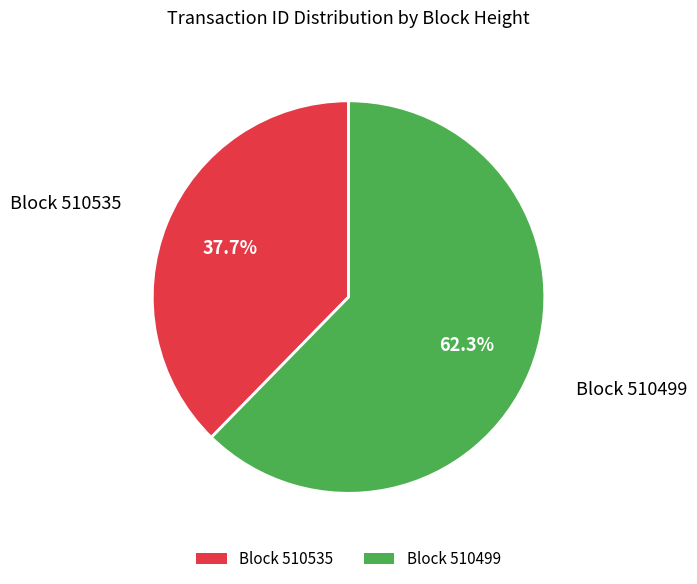

What is the smallest slice in the pie chart?

Block 510535